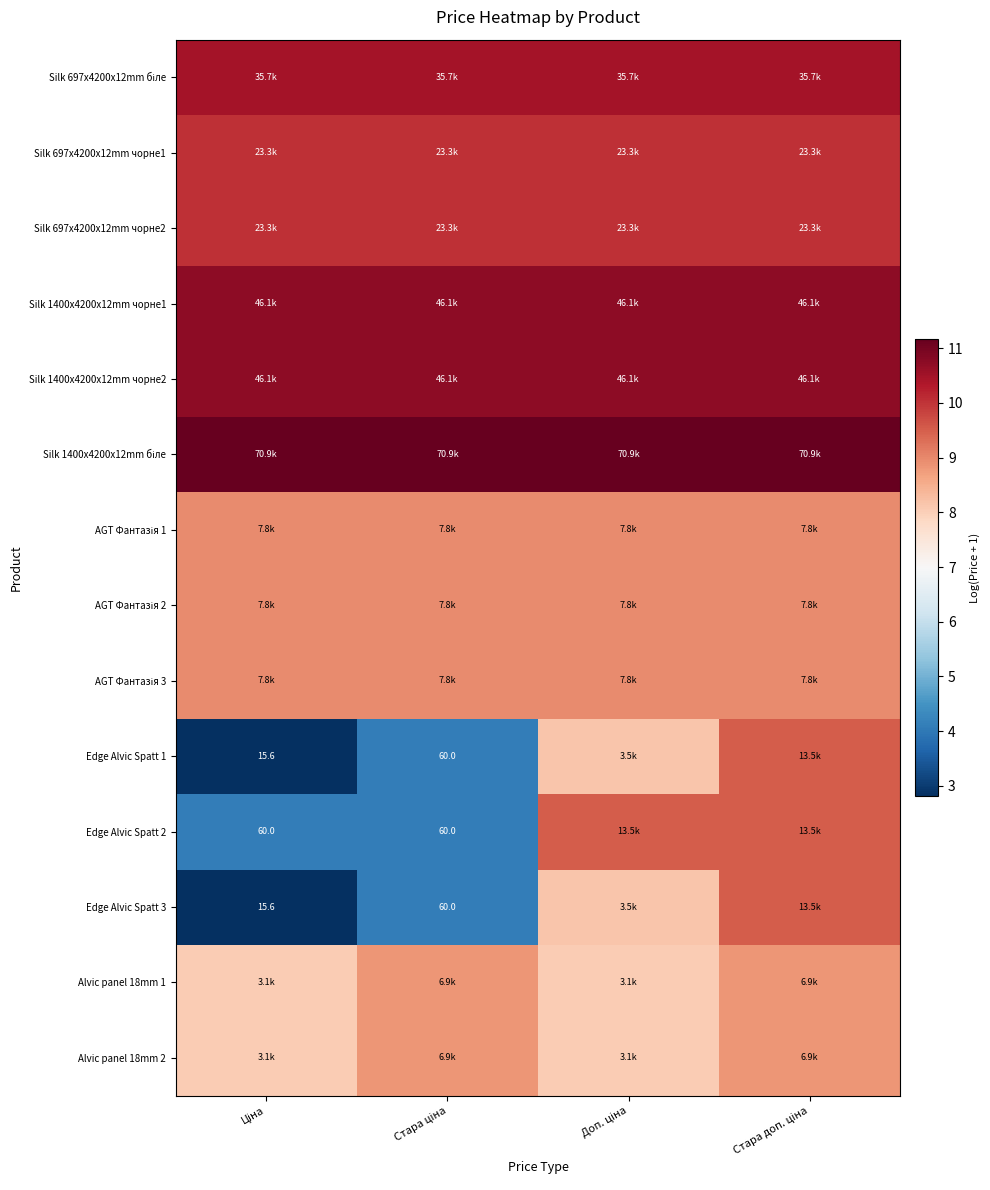

At Стара доп. ціна, list the series in order from largest to smallest.

Silk 1400x4200x12mm біле, Silk 1400x4200x12mm чорне1, Silk 1400x4200x12mm чорне2, Silk 697x4200x12mm біле, Silk 697x4200x12mm чорне1, Silk 697x4200x12mm чорне2, Edge Alvic Spatt 1, Edge Alvic Spatt 2, Edge Alvic Spatt 3, AGT Фантазія 1, AGT Фантазія 2, AGT Фантазія 3, Alvic panel 18mm 1, Alvic panel 18mm 2